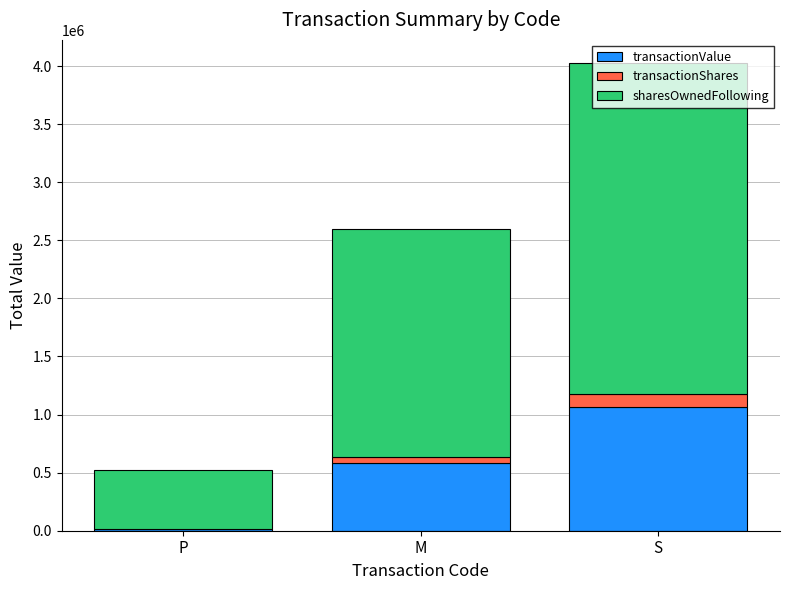

What is the maximum value for transactionValue?

1061786